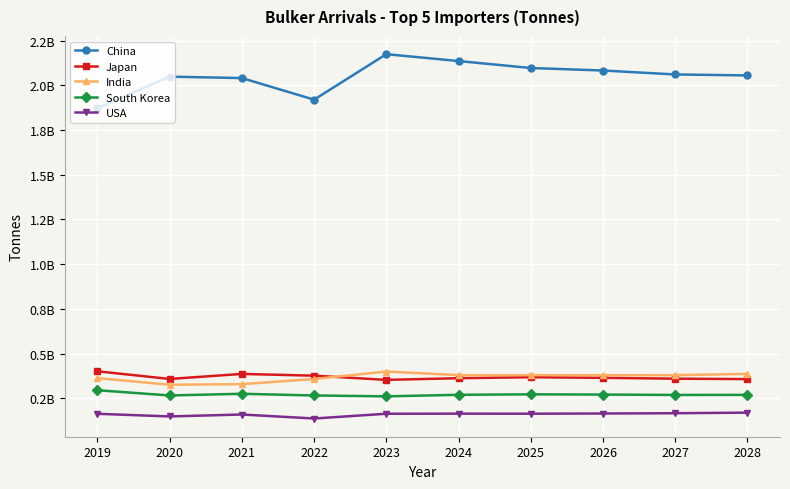

Does the chart have visible grid lines?

Yes